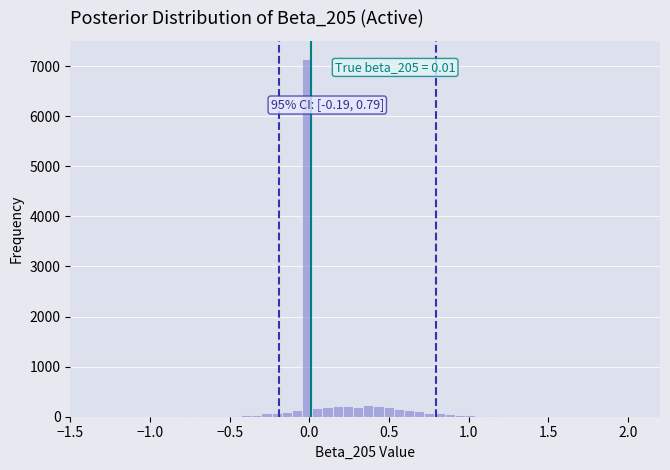

Around what value on the x-axis is the tallest bar? Give the approximate position of its centre, as read against the axis.

0.00